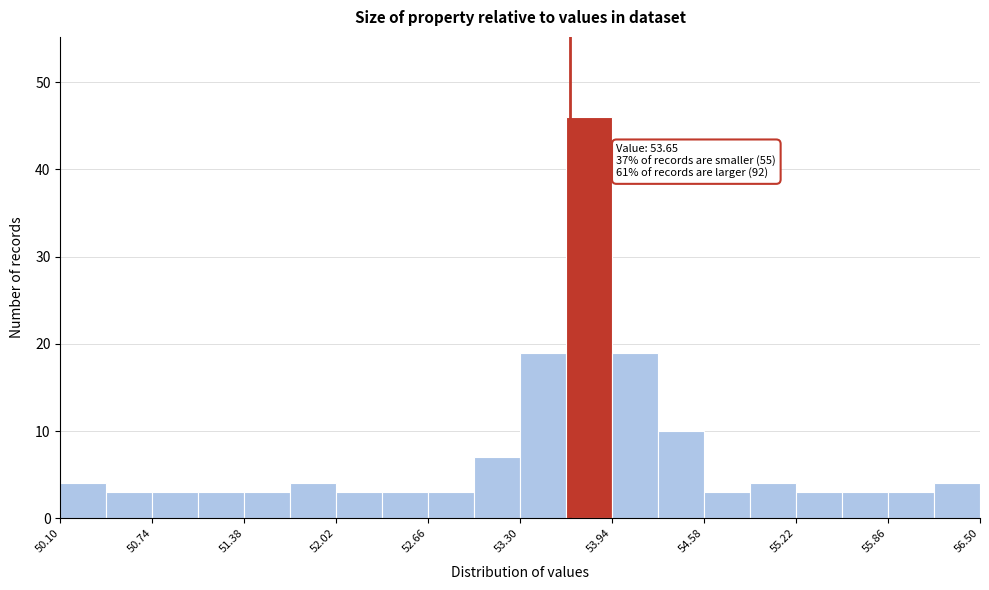

Around what value on the x-axis is the tallest bar? Give the approximate position of its centre, as read against the axis.

53.8